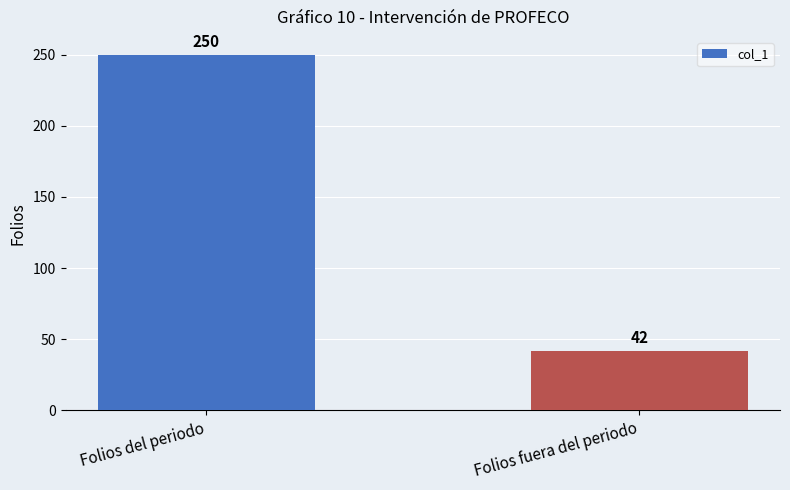

What is the maximum value shown in the chart?

250